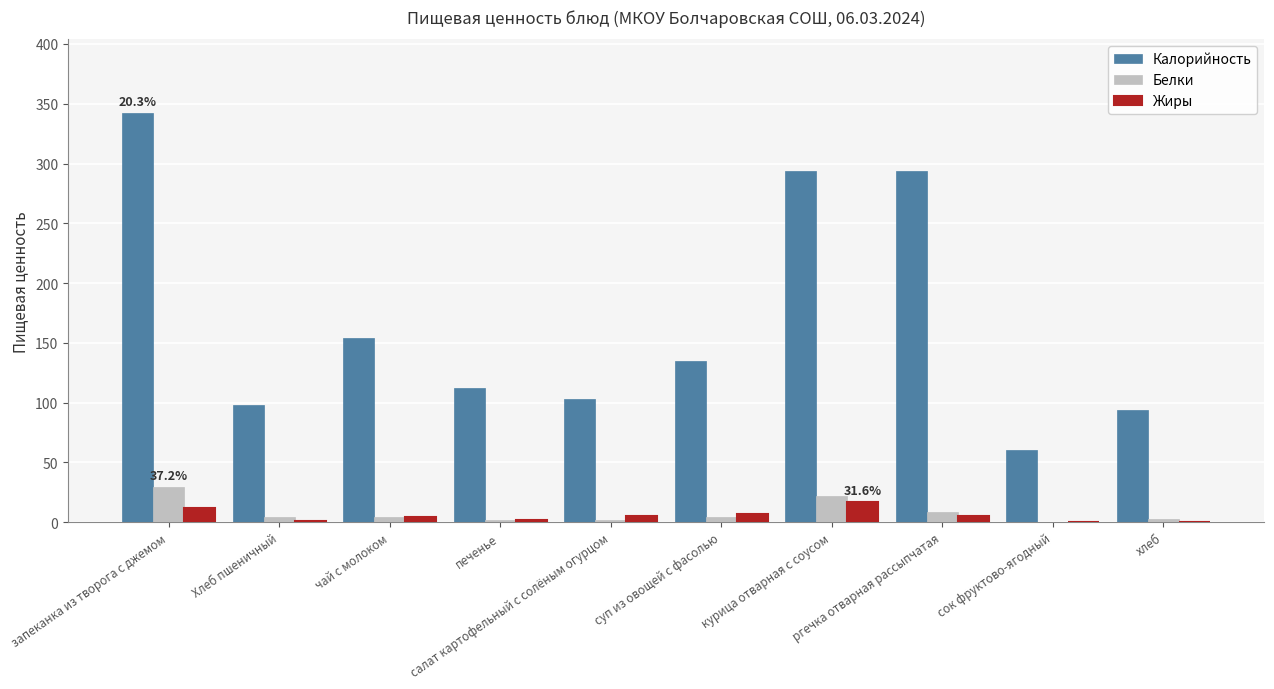

What is the spread (max minus min) of values at Хлеб пшеничный?

97.4